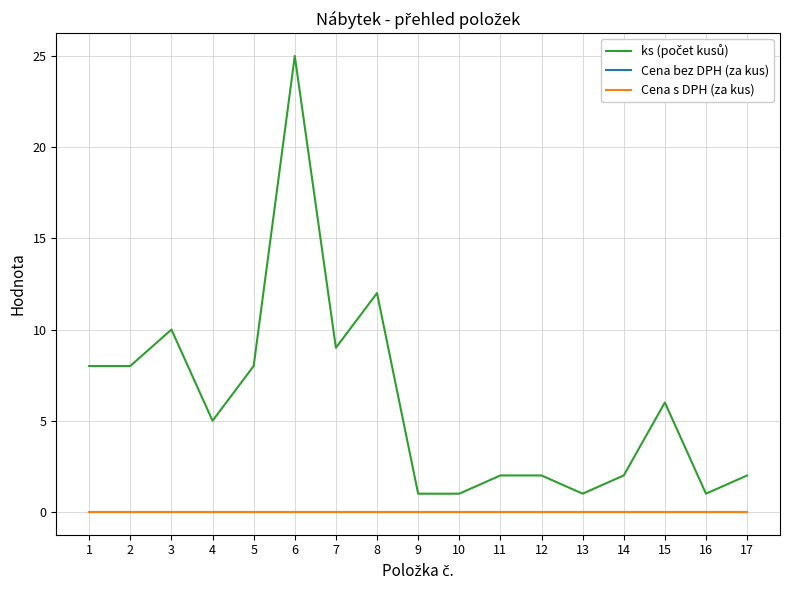

What is the total value across all series at 15?

6